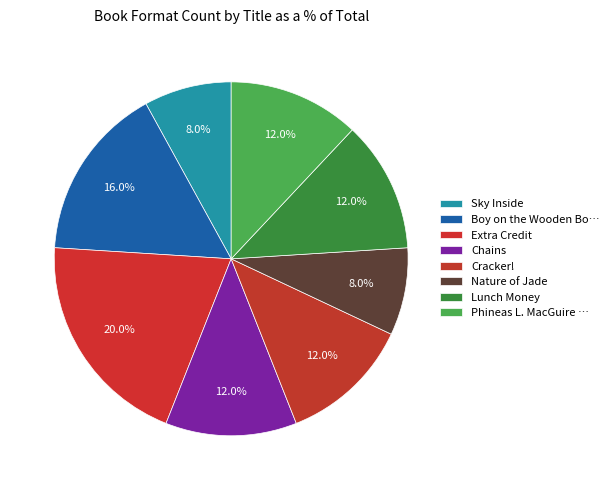

How many slices are in this pie chart?

8